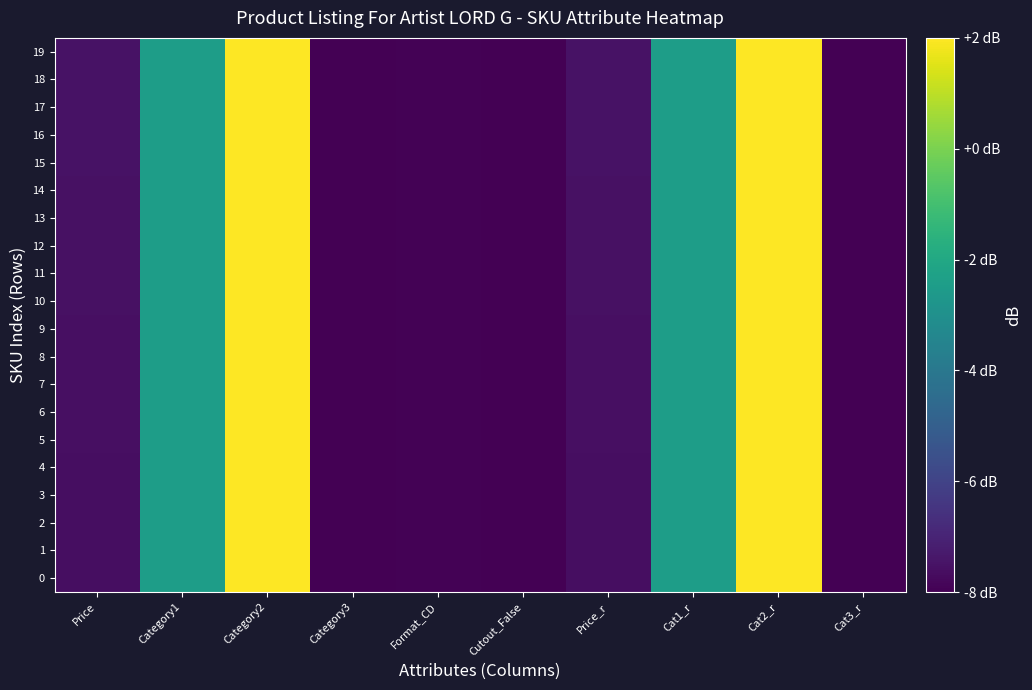

Reading right to left, extract all data points from this chart.

0: Cat3_r=-8.0	Cat2_r=2.0	Cat1_r=-2.4	Price_r=-7.6	Cutout_False=-8.0	Format_CD=-7.9	Category3=-8.0	Category2=2.0	Category1=-2.4	Price=-7.6
1: Cat3_r=-8.0	Cat2_r=2.0	Cat1_r=-2.4	Price_r=-7.6	Cutout_False=-8.0	Format_CD=-7.9	Category3=-8.0	Category2=2.0	Category1=-2.4	Price=-7.6
2: Cat3_r=-8.0	Cat2_r=2.0	Cat1_r=-2.4	Price_r=-7.6	Cutout_False=-8.0	Format_CD=-7.9	Category3=-8.0	Category2=2.0	Category1=-2.4	Price=-7.6
3: Cat3_r=-8.0	Cat2_r=2.0	Cat1_r=-2.4	Price_r=-7.6	Cutout_False=-8.0	Format_CD=-7.9	Category3=-8.0	Category2=2.0	Category1=-2.4	Price=-7.6
4: Cat3_r=-8.0	Cat2_r=2.0	Cat1_r=-2.4	Price_r=-7.6	Cutout_False=-8.0	Format_CD=-7.9	Category3=-8.0	Category2=2.0	Category1=-2.4	Price=-7.6
5: Cat3_r=-8.0	Cat2_r=2.0	Cat1_r=-2.4	Price_r=-7.6	Cutout_False=-8.0	Format_CD=-7.9	Category3=-8.0	Category2=2.0	Category1=-2.4	Price=-7.6
6: Cat3_r=-8.0	Cat2_r=2.0	Cat1_r=-2.4	Price_r=-7.6	Cutout_False=-8.0	Format_CD=-7.9	Category3=-8.0	Category2=2.0	Category1=-2.4	Price=-7.6
7: Cat3_r=-8.0	Cat2_r=2.0	Cat1_r=-2.4	Price_r=-7.6	Cutout_False=-8.0	Format_CD=-7.9	Category3=-8.0	Category2=2.0	Category1=-2.4	Price=-7.6
8: Cat3_r=-8.0	Cat2_r=2.0	Cat1_r=-2.4	Price_r=-7.6	Cutout_False=-8.0	Format_CD=-7.9	Category3=-8.0	Category2=2.0	Category1=-2.4	Price=-7.6
9: Cat3_r=-8.0	Cat2_r=2.0	Cat1_r=-2.4	Price_r=-7.6	Cutout_False=-8.0	Format_CD=-7.9	Category3=-8.0	Category2=2.0	Category1=-2.4	Price=-7.6
10: Cat3_r=-8.0	Cat2_r=2.0	Cat1_r=-2.4	Price_r=-7.6	Cutout_False=-8.0	Format_CD=-7.9	Category3=-8.0	Category2=2.0	Category1=-2.4	Price=-7.6
11: Cat3_r=-8.0	Cat2_r=2.0	Cat1_r=-2.4	Price_r=-7.6	Cutout_False=-8.0	Format_CD=-7.9	Category3=-8.0	Category2=2.0	Category1=-2.4	Price=-7.6
12: Cat3_r=-8.0	Cat2_r=2.0	Cat1_r=-2.4	Price_r=-7.5	Cutout_False=-8.0	Format_CD=-7.9	Category3=-8.0	Category2=2.0	Category1=-2.4	Price=-7.5
13: Cat3_r=-8.0	Cat2_r=2.0	Cat1_r=-2.4	Price_r=-7.5	Cutout_False=-8.0	Format_CD=-7.9	Category3=-8.0	Category2=2.0	Category1=-2.4	Price=-7.5
14: Cat3_r=-8.0	Cat2_r=2.0	Cat1_r=-2.4	Price_r=-7.5	Cutout_False=-8.0	Format_CD=-7.9	Category3=-8.0	Category2=2.0	Category1=-2.4	Price=-7.5
15: Cat3_r=-8.0	Cat2_r=2.0	Cat1_r=-2.4	Price_r=-7.5	Cutout_False=-8.0	Format_CD=-7.9	Category3=-8.0	Category2=2.0	Category1=-2.4	Price=-7.5
16: Cat3_r=-8.0	Cat2_r=2.0	Cat1_r=-2.4	Price_r=-7.5	Cutout_False=-8.0	Format_CD=-7.9	Category3=-8.0	Category2=2.0	Category1=-2.4	Price=-7.5
17: Cat3_r=-8.0	Cat2_r=2.0	Cat1_r=-2.4	Price_r=-7.5	Cutout_False=-8.0	Format_CD=-7.9	Category3=-8.0	Category2=2.0	Category1=-2.4	Price=-7.5
18: Cat3_r=-8.0	Cat2_r=2.0	Cat1_r=-2.4	Price_r=-7.5	Cutout_False=-8.0	Format_CD=-7.9	Category3=-8.0	Category2=2.0	Category1=-2.4	Price=-7.5
19: Cat3_r=-8.0	Cat2_r=2.0	Cat1_r=-2.4	Price_r=-7.5	Cutout_False=-8.0	Format_CD=-7.9	Category3=-8.0	Category2=2.0	Category1=-2.4	Price=-7.5